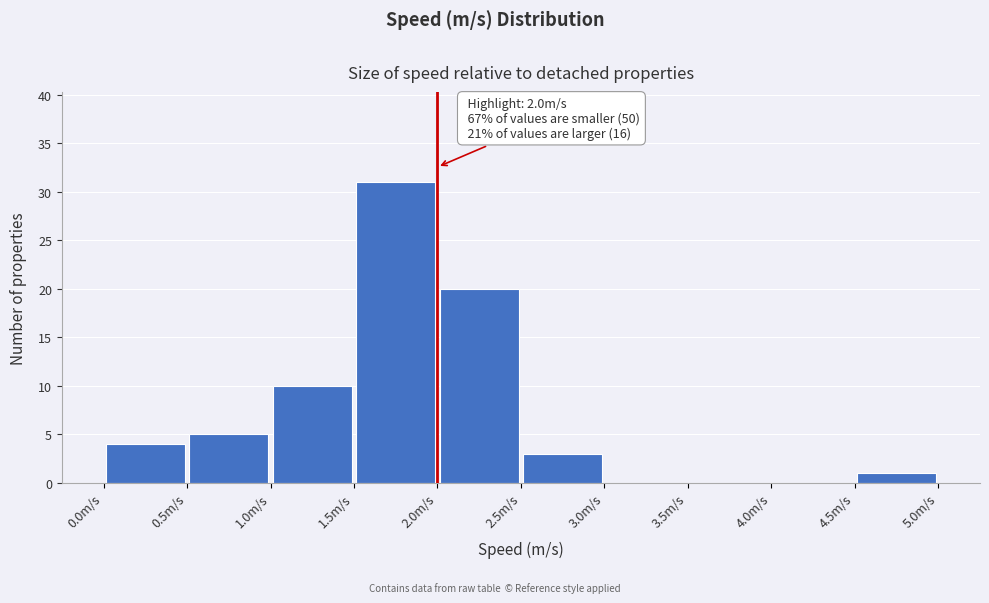

Which range on the x-axis has the tallest bar?

1.5 to 2.0